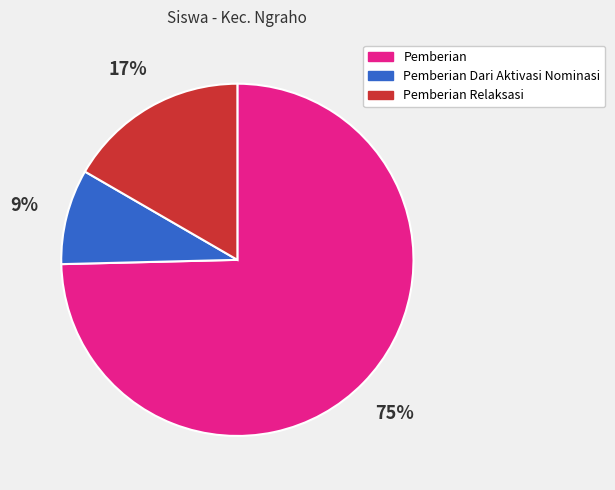

Is there a majority slice in this chart?

Yes